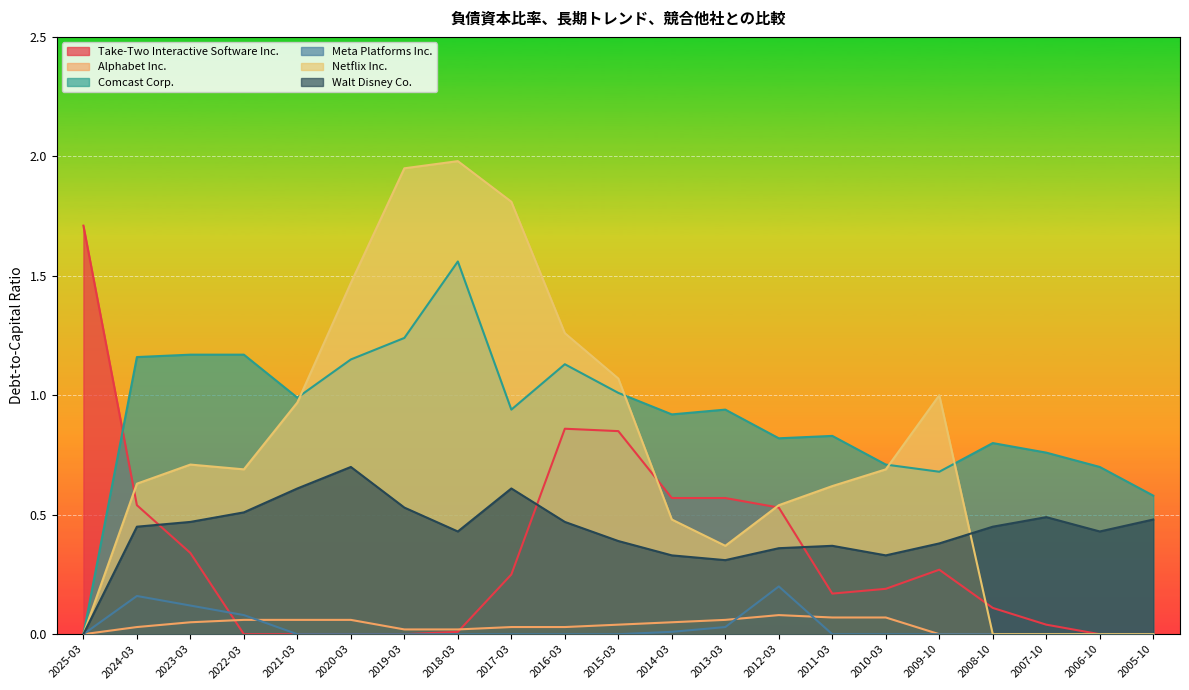

Which series has the widest spread of values?

Netflix Inc.